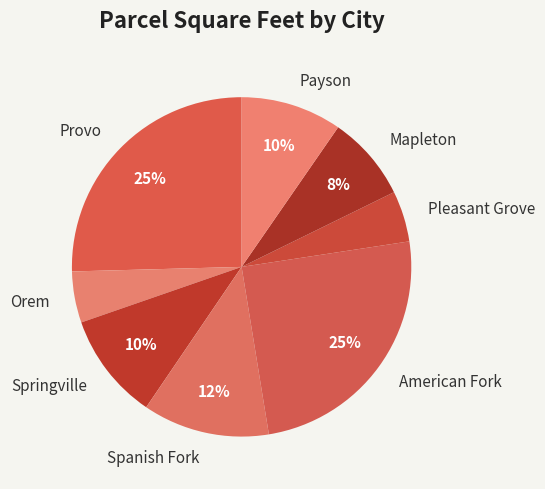

To the nearest percent, what portion does Payson represent?

10%